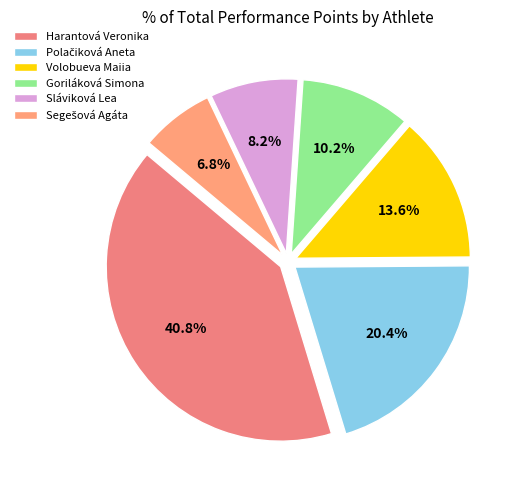

Count the number of slices in the pie.

6